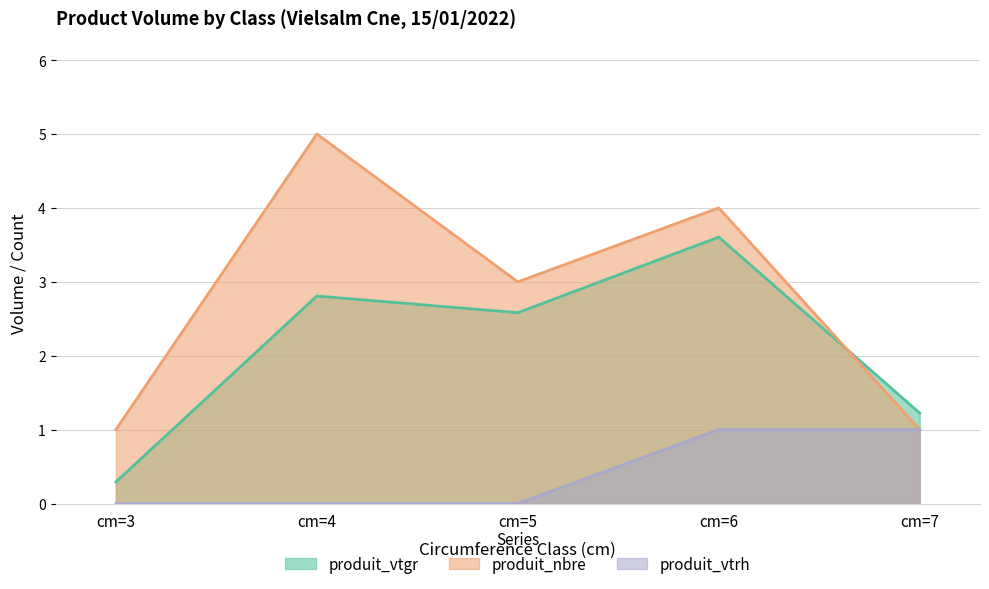

True or false: produit_vtrh and produit_nbre intersect in this chart.

False